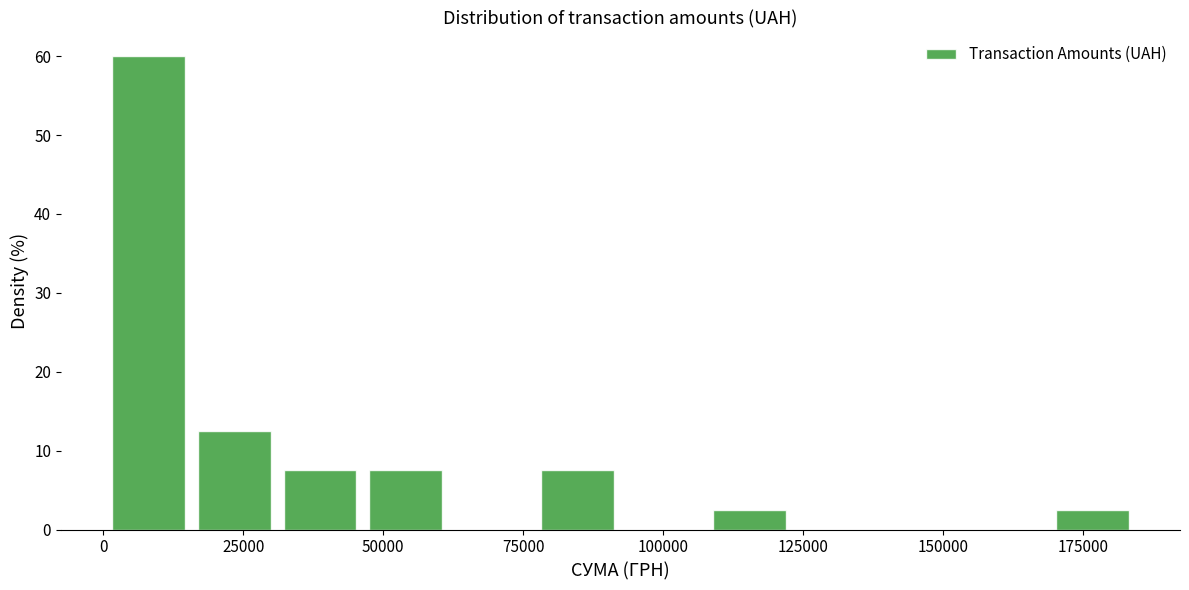

Around what value on the x-axis is the tallest bar? Give the approximate position of its centre, as read against the axis.

10000